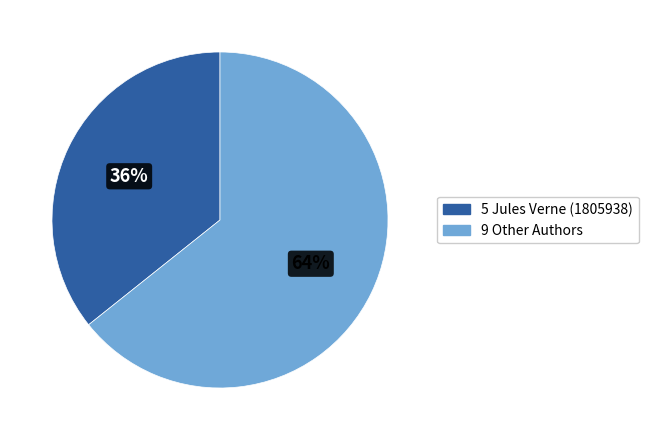

Does any single category account for the majority?

Yes